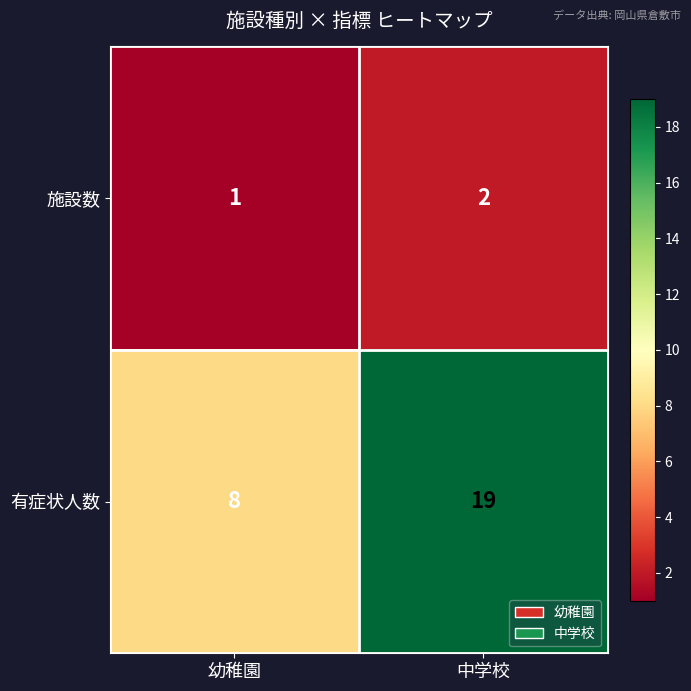

Reading left to right, list all the values displayed in this chart.

施設数: 1	2
有症状人数: 8	19